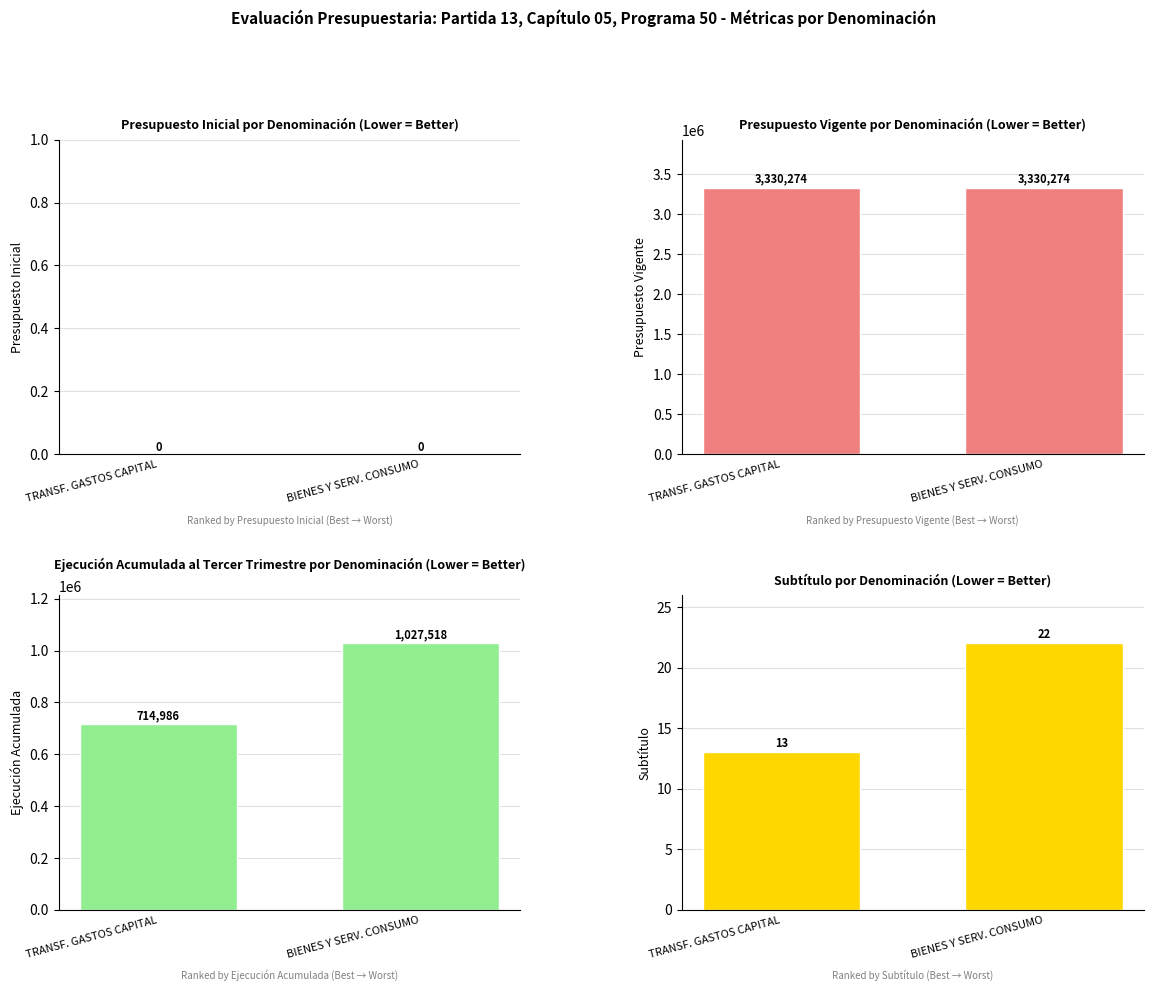

The Presupuesto Inicial series shows 0 at TRANSF. GASTOS CAPITAL. True or false?

True